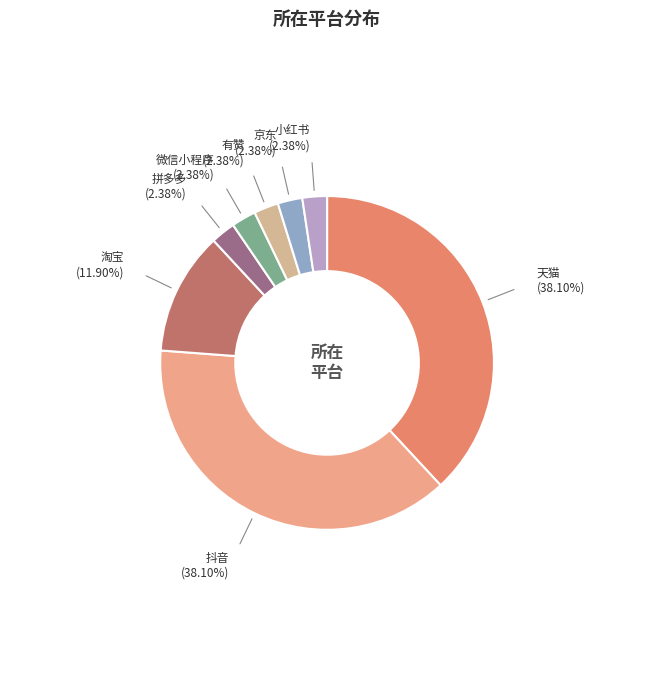

To the nearest percent, what is the combined percentage of 抖音 and 有赞?

40%